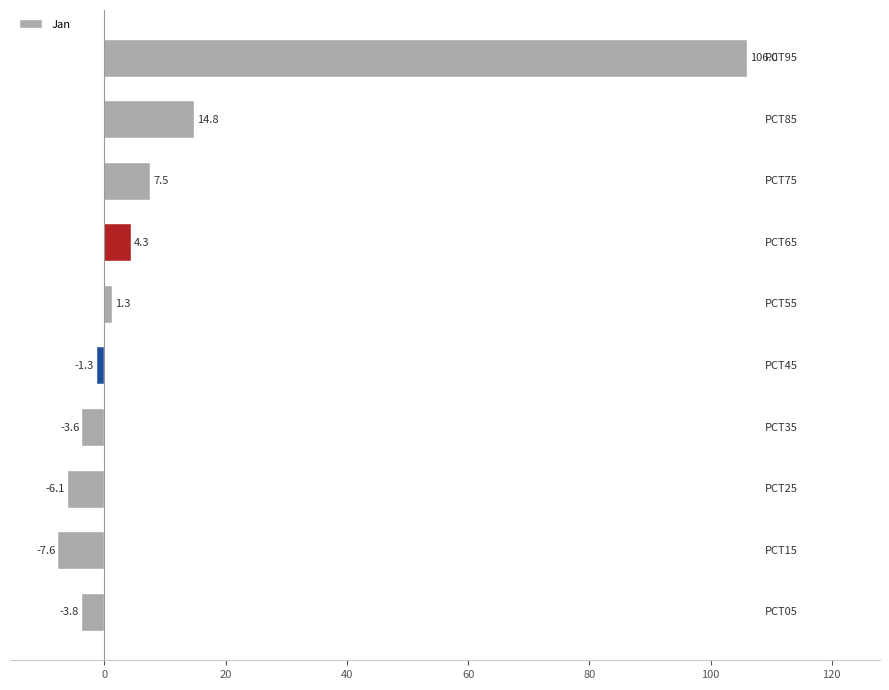

What is the difference between the second highest and minimum values?

22.4